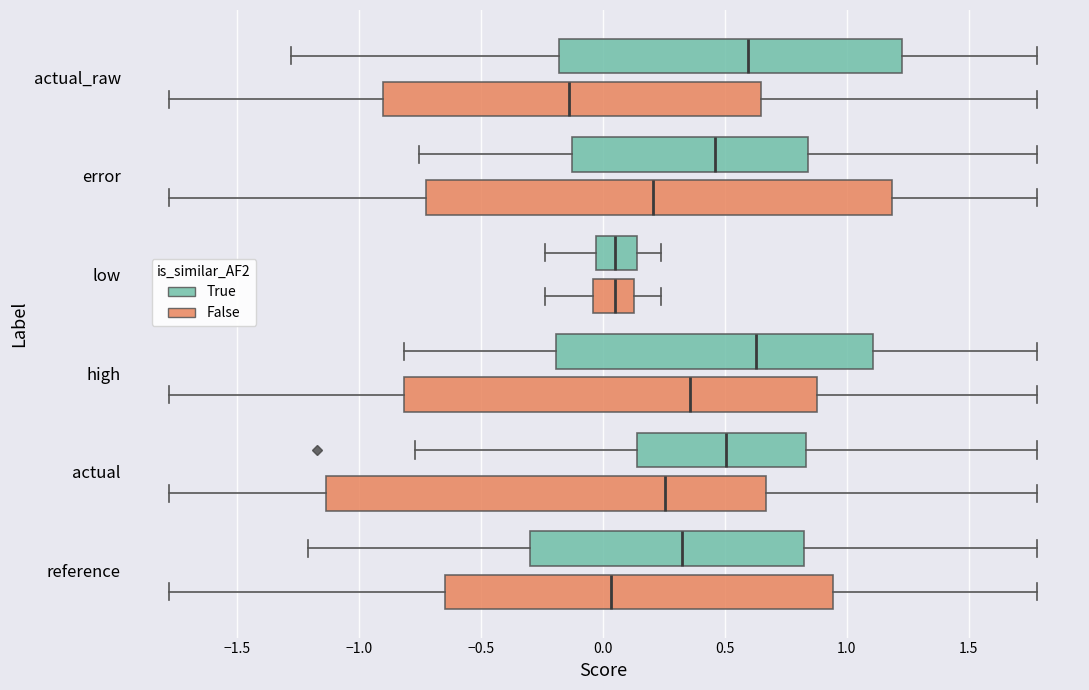

Where does the right whisker of the box for reference (False) end on the x-axis? The values are not printed on the chart, so give them approximately, as read against the axis.

1.80